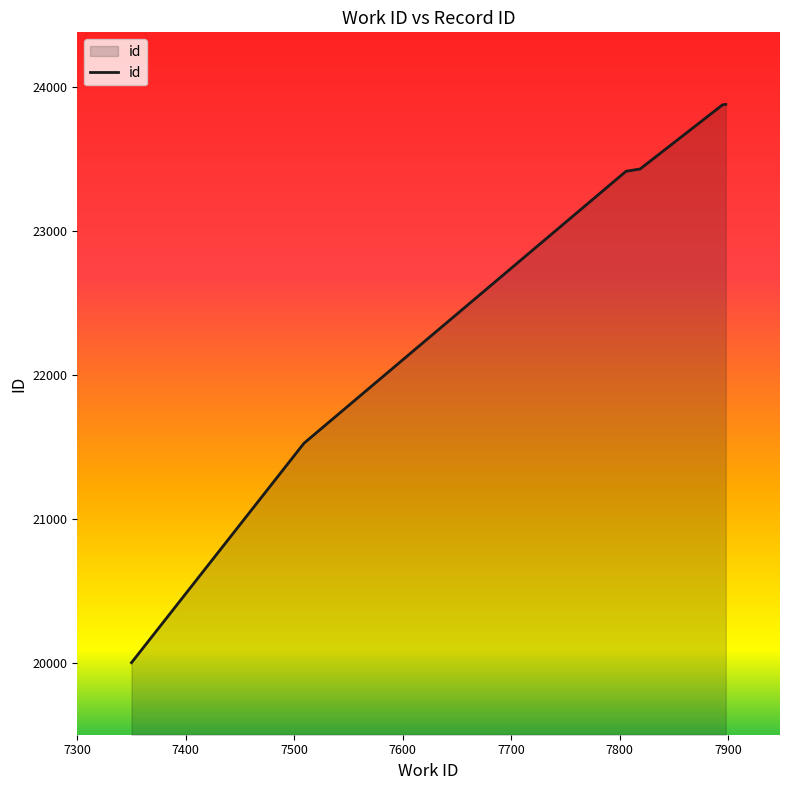

What is the difference between the maximum and minimum values?

3873